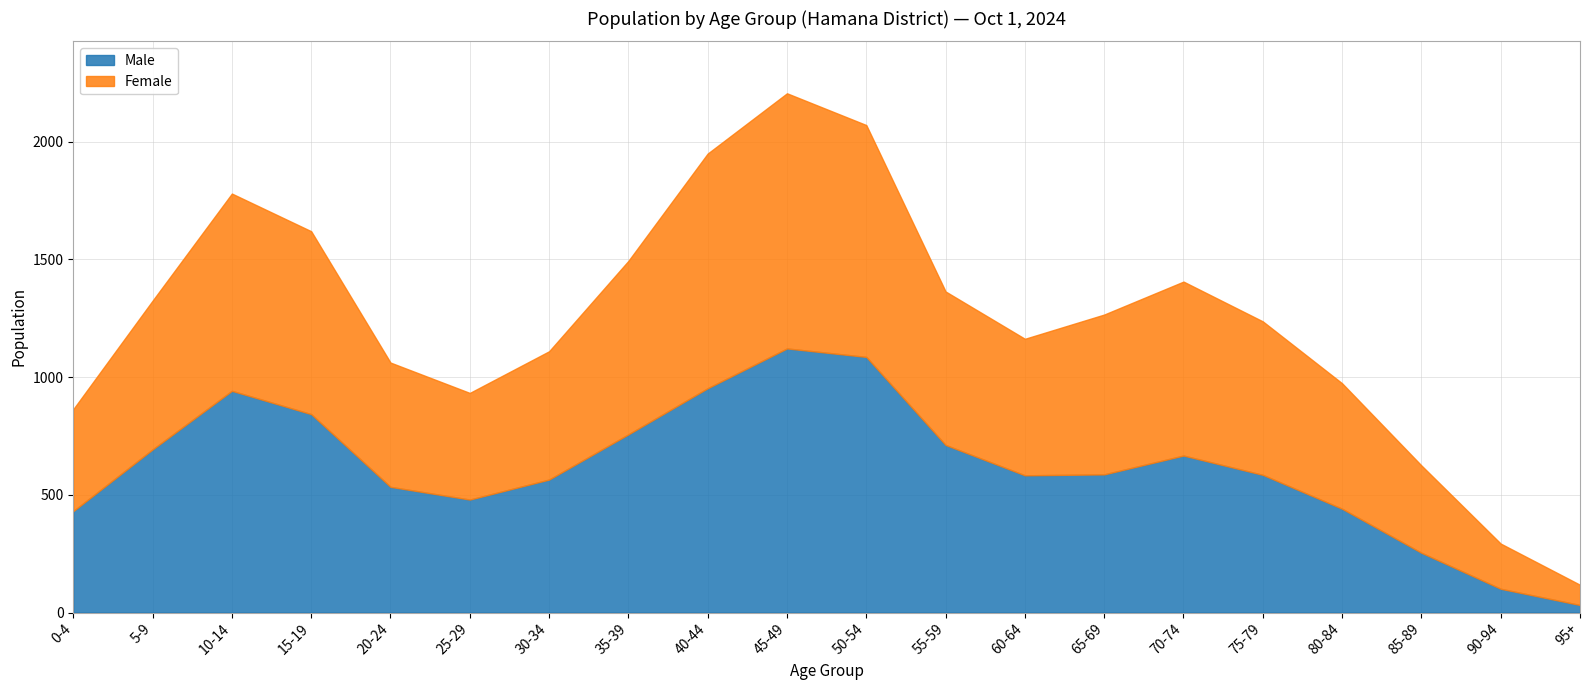

How many intersections are there between Female and Male?

4